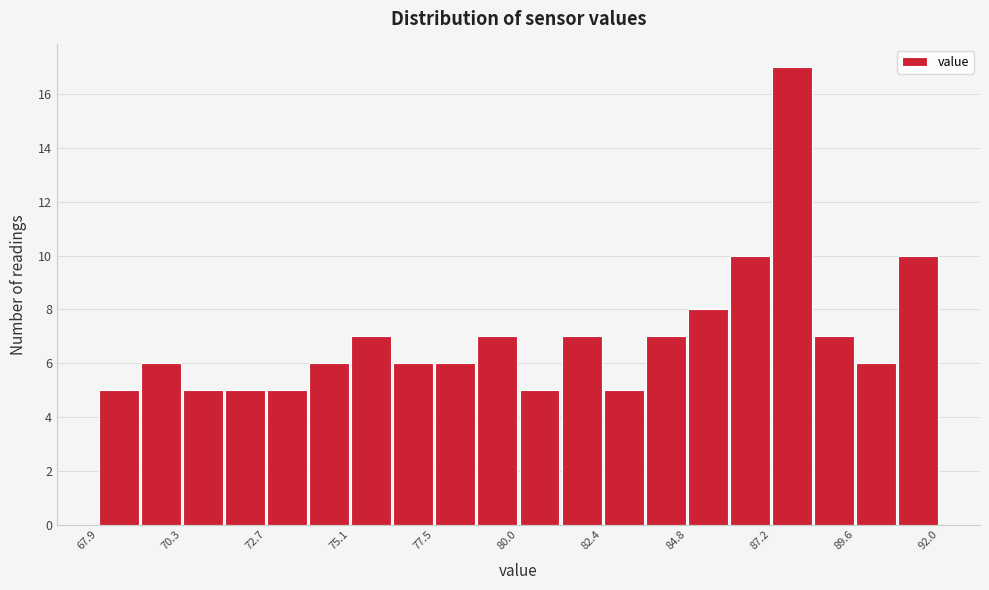

Read against the x-axis, roughly where is the centre of the tallest bar?

88.0